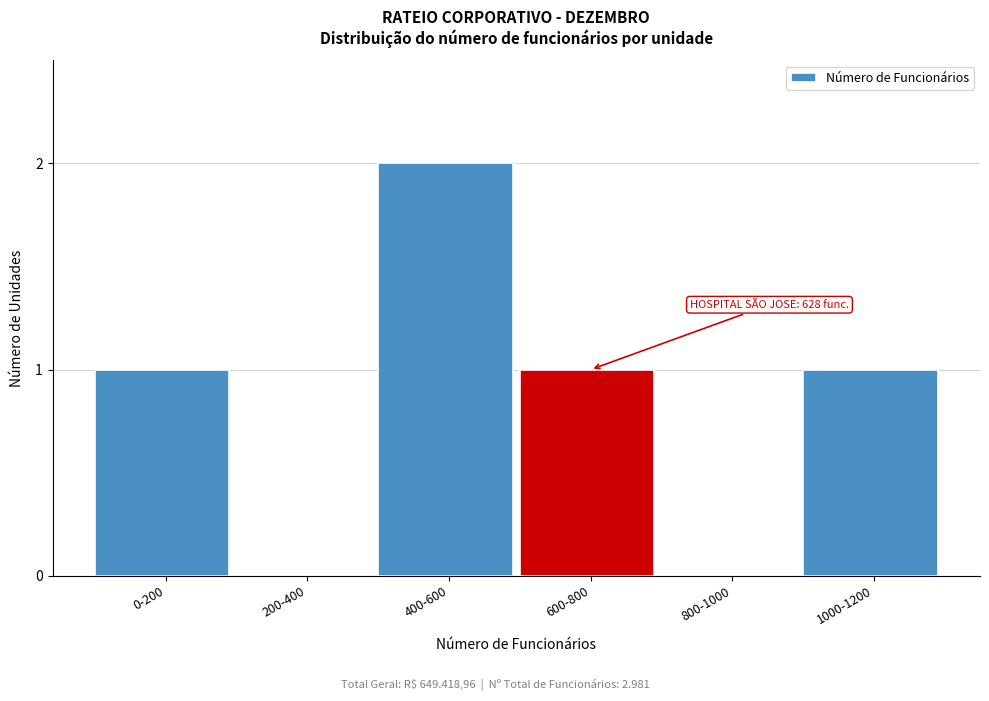

Reading left to right, extract all data points from this chart.

0-200=1	200-400=0	400-600=2	600-800=1	800-1000=0	1000-1200=1